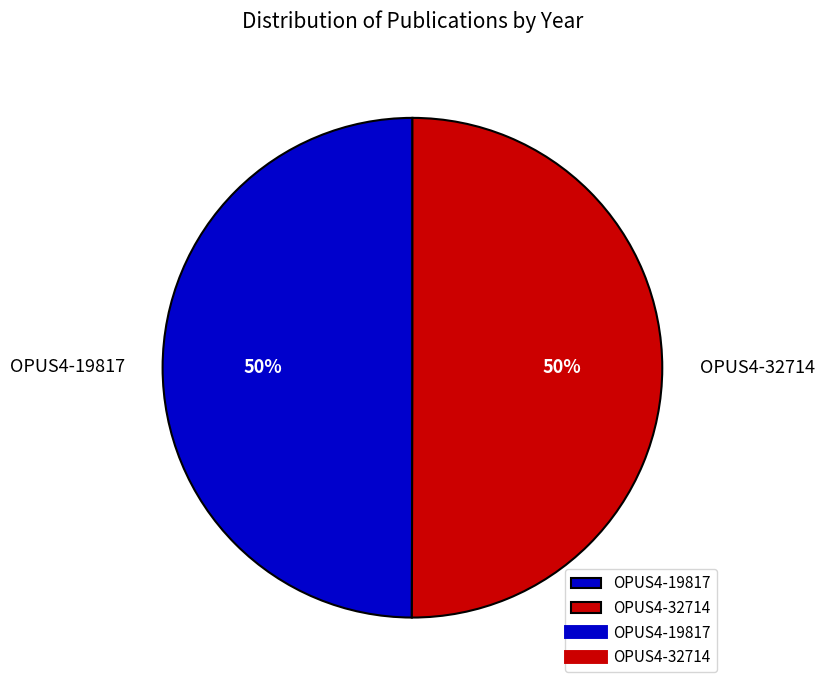

What is the ratio of the value at OPUS4-32714 to the value at OPUS4-19817?

1.0